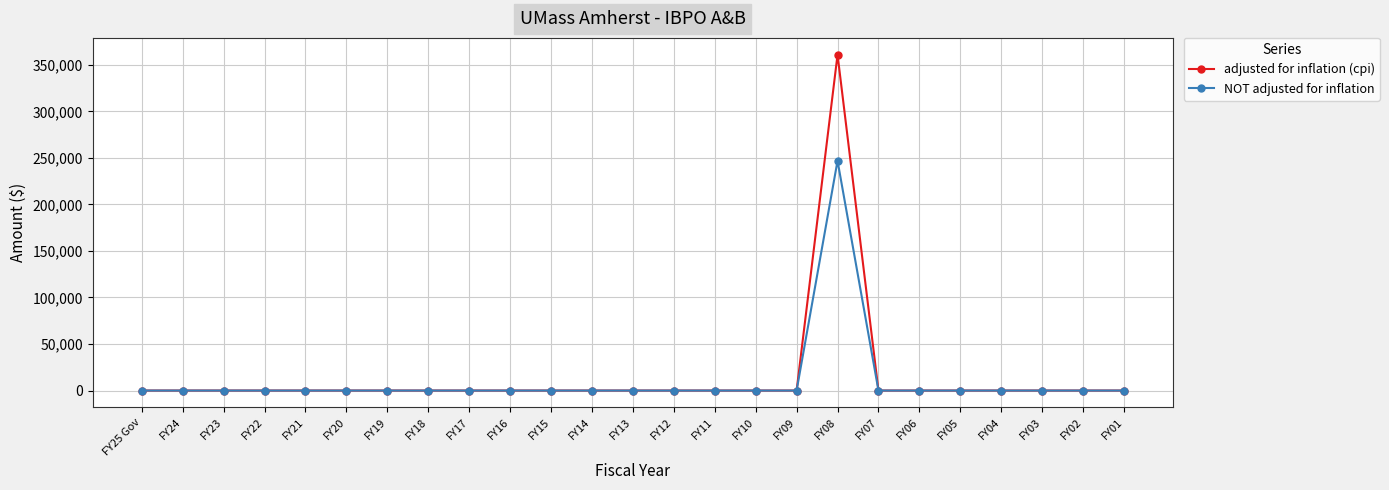

List the series in order of their peak value, lowest first.

NOT adjusted for inflation, adjusted for inflation (cpi)